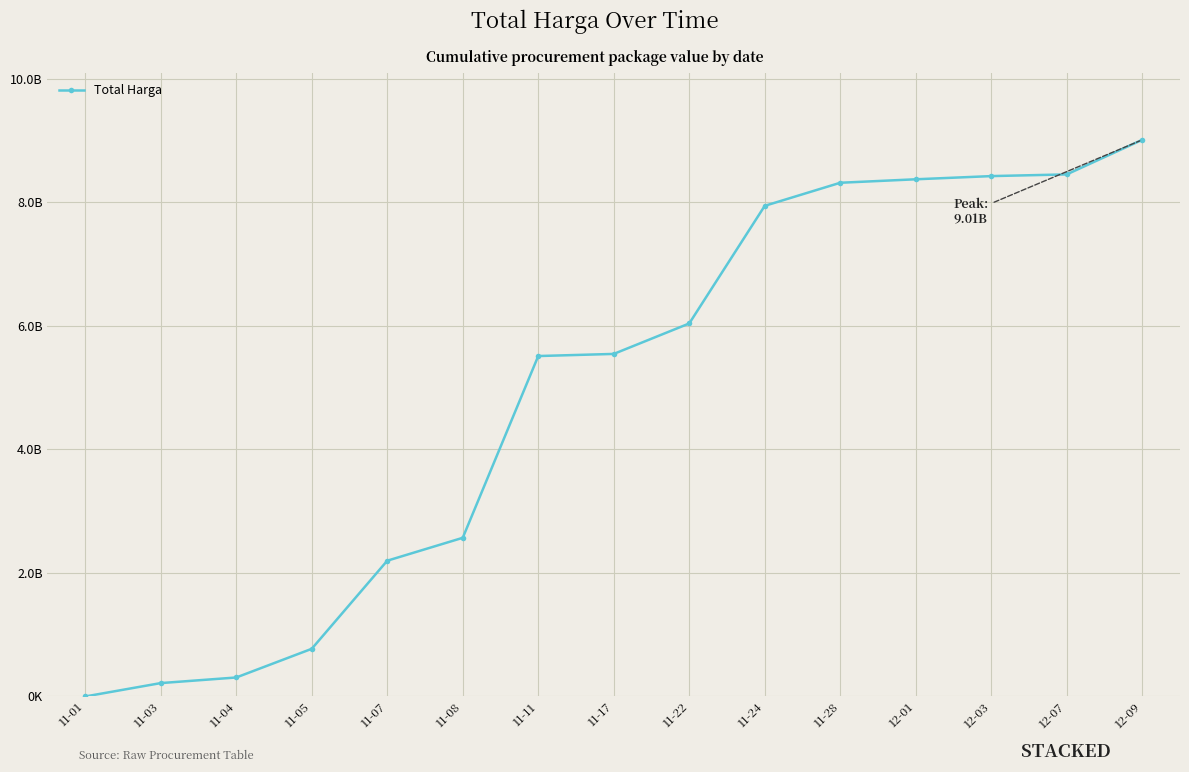

Is this an area chart (filled region under the line)?

No